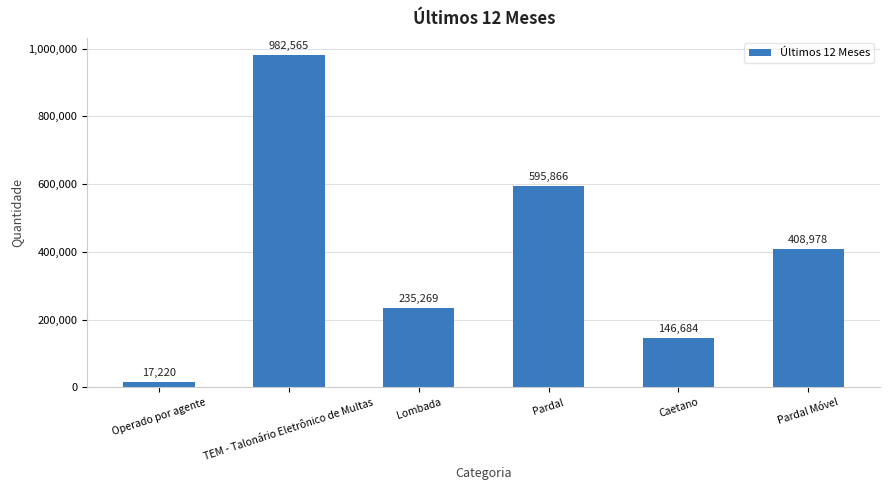

Reading left to right, transcribe all the data shown in this chart.

Operado por agente=17220	TEM - Talonário Eletrônico de Multas=982565	Lombada=235269	Pardal=595866	Caetano=146684	Pardal Móvel=408978